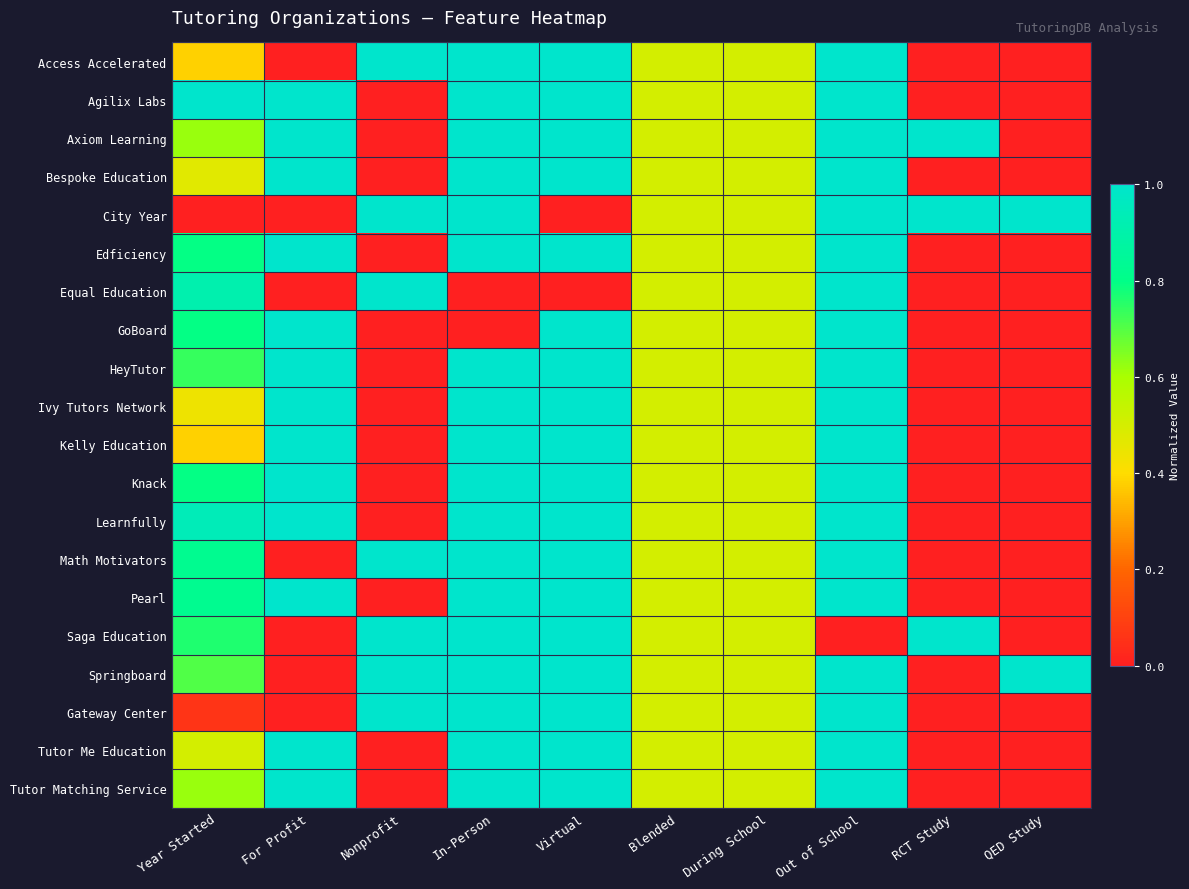

Reading right to left, what are all the values shown in this chart?

Access Accelerated: QED Study=0.0	RCT Study=0.0	Out of School=1.0	During School=0.5	Blended=0.5	Virtual=1.0	In-Person=1.0	Nonprofit=1.0	For Profit=0.0	Year Started=0.4
Agilix Labs: QED Study=0.0	RCT Study=0.0	Out of School=1.0	During School=0.5	Blended=0.5	Virtual=1.0	In-Person=1.0	Nonprofit=0.0	For Profit=1.0	Year Started=1.0
Axiom Learning: QED Study=0.0	RCT Study=1.0	Out of School=1.0	During School=0.5	Blended=0.5	Virtual=1.0	In-Person=1.0	Nonprofit=0.0	For Profit=1.0	Year Started=0.6
Bespoke Education: QED Study=0.0	RCT Study=0.0	Out of School=1.0	During School=0.5	Blended=0.5	Virtual=1.0	In-Person=1.0	Nonprofit=0.0	For Profit=1.0	Year Started=0.5
City Year: QED Study=1.0	RCT Study=1.0	Out of School=1.0	During School=0.5	Blended=0.5	Virtual=0.0	In-Person=1.0	Nonprofit=1.0	For Profit=0.0	Year Started=0.0
Edficiency: QED Study=0.0	RCT Study=0.0	Out of School=1.0	During School=0.5	Blended=0.5	Virtual=1.0	In-Person=1.0	Nonprofit=0.0	For Profit=1.0	Year Started=0.8
Equal Education: QED Study=0.0	RCT Study=0.0	Out of School=1.0	During School=0.5	Blended=0.5	Virtual=0.0	In-Person=0.0	Nonprofit=1.0	For Profit=0.0	Year Started=0.9
GoBoard: QED Study=0.0	RCT Study=0.0	Out of School=1.0	During School=0.5	Blended=0.5	Virtual=1.0	In-Person=0.0	Nonprofit=0.0	For Profit=1.0	Year Started=0.8
HeyTutor: QED Study=0.0	RCT Study=0.0	Out of School=1.0	During School=0.5	Blended=0.5	Virtual=1.0	In-Person=1.0	Nonprofit=0.0	For Profit=1.0	Year Started=0.7
Ivy Tutors Network: QED Study=0.0	RCT Study=0.0	Out of School=1.0	During School=0.5	Blended=0.5	Virtual=1.0	In-Person=1.0	Nonprofit=0.0	For Profit=1.0	Year Started=0.4
Kelly Education: QED Study=0.0	RCT Study=0.0	Out of School=1.0	During School=0.5	Blended=0.5	Virtual=1.0	In-Person=1.0	Nonprofit=0.0	For Profit=1.0	Year Started=0.4
Knack: QED Study=0.0	RCT Study=0.0	Out of School=1.0	During School=0.5	Blended=0.5	Virtual=1.0	In-Person=1.0	Nonprofit=0.0	For Profit=1.0	Year Started=0.8
Learnfully: QED Study=0.0	RCT Study=0.0	Out of School=1.0	During School=0.5	Blended=0.5	Virtual=1.0	In-Person=1.0	Nonprofit=0.0	For Profit=1.0	Year Started=0.9
Math Motivators: QED Study=0.0	RCT Study=0.0	Out of School=1.0	During School=0.5	Blended=0.5	Virtual=1.0	In-Person=1.0	Nonprofit=1.0	For Profit=0.0	Year Started=0.8
Pearl: QED Study=0.0	RCT Study=0.0	Out of School=1.0	During School=0.5	Blended=0.5	Virtual=1.0	In-Person=1.0	Nonprofit=0.0	For Profit=1.0	Year Started=0.8
Saga Education: QED Study=0.0	RCT Study=1.0	Out of School=0.0	During School=0.5	Blended=0.5	Virtual=1.0	In-Person=1.0	Nonprofit=1.0	For Profit=0.0	Year Started=0.8
Springboard: QED Study=1.0	RCT Study=0.0	Out of School=1.0	During School=0.5	Blended=0.5	Virtual=1.0	In-Person=1.0	Nonprofit=1.0	For Profit=0.0	Year Started=0.7
Gateway Center: QED Study=0.0	RCT Study=0.0	Out of School=1.0	During School=0.5	Blended=0.5	Virtual=1.0	In-Person=1.0	Nonprofit=1.0	For Profit=0.0	Year Started=0.1
Tutor Me Education: QED Study=0.0	RCT Study=0.0	Out of School=1.0	During School=0.5	Blended=0.5	Virtual=1.0	In-Person=1.0	Nonprofit=0.0	For Profit=1.0	Year Started=0.5
Tutor Matching Service: QED Study=0.0	RCT Study=0.0	Out of School=1.0	During School=0.5	Blended=0.5	Virtual=1.0	In-Person=1.0	Nonprofit=0.0	For Profit=1.0	Year Started=0.6